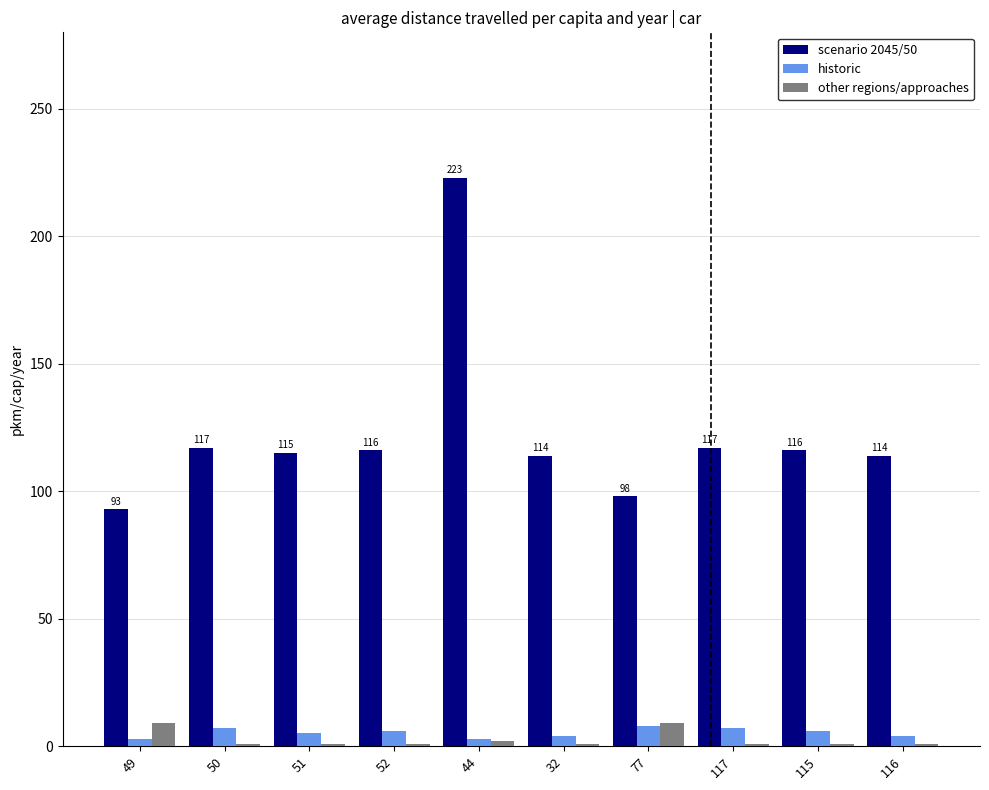

Which series has the largest range (max minus min)?

scenario 2045/50